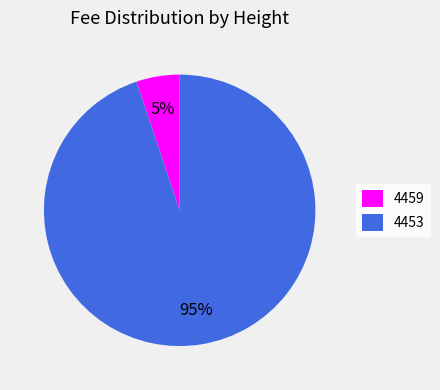

What percentage is the 4453 slice, to the nearest percent?

95%